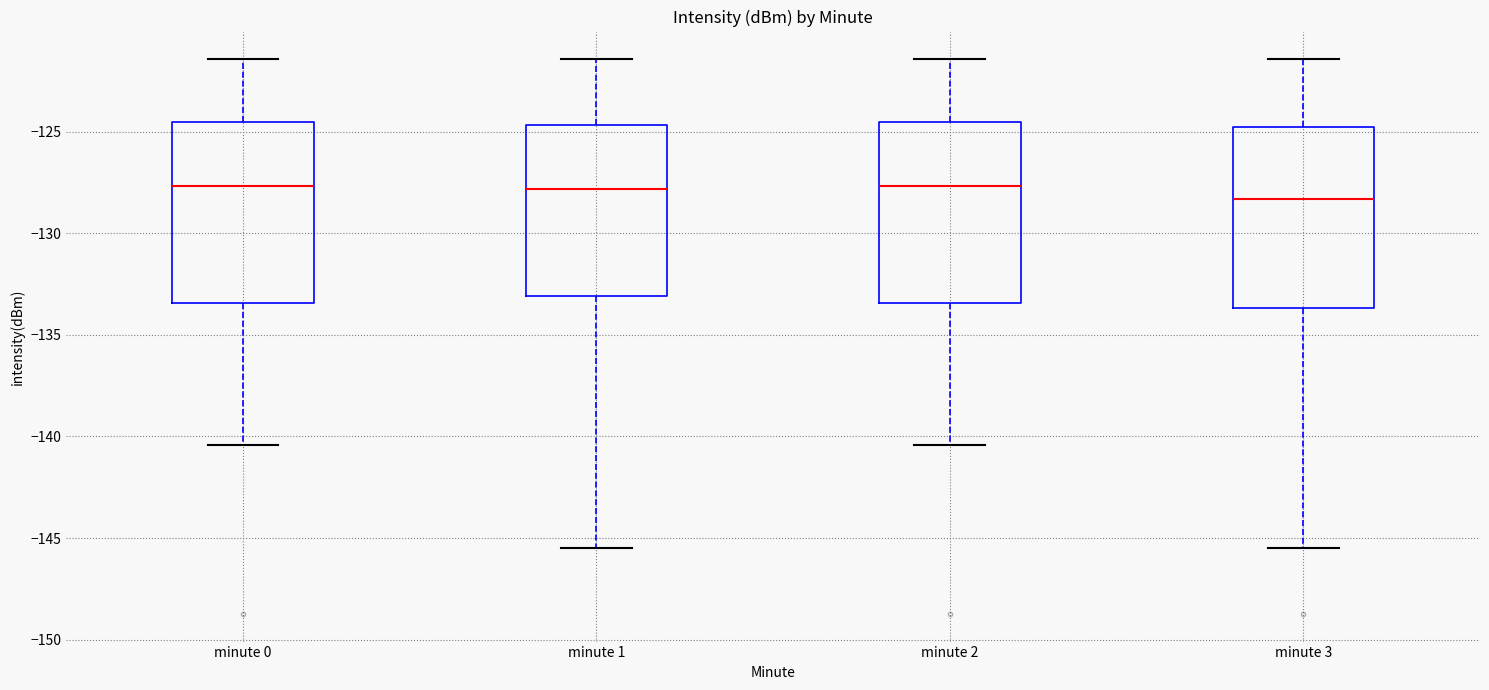

Reading left to right, read every box against the y-axis: the position of its median line, the range the box covers, and the ends of its whiskers. The values are not printed on the chart, so give them approximately, as read against the axis.

minute 0: median -127.5, box -133.5 to -124.5, whiskers -140.5 to -121.5
minute 1: median -128.0, box -133.0 to -124.5, whiskers -145.5 to -121.5
minute 2: median -127.5, box -133.5 to -124.5, whiskers -140.5 to -121.5
minute 3: median -128.5, box -133.5 to -125.0, whiskers -145.5 to -121.5